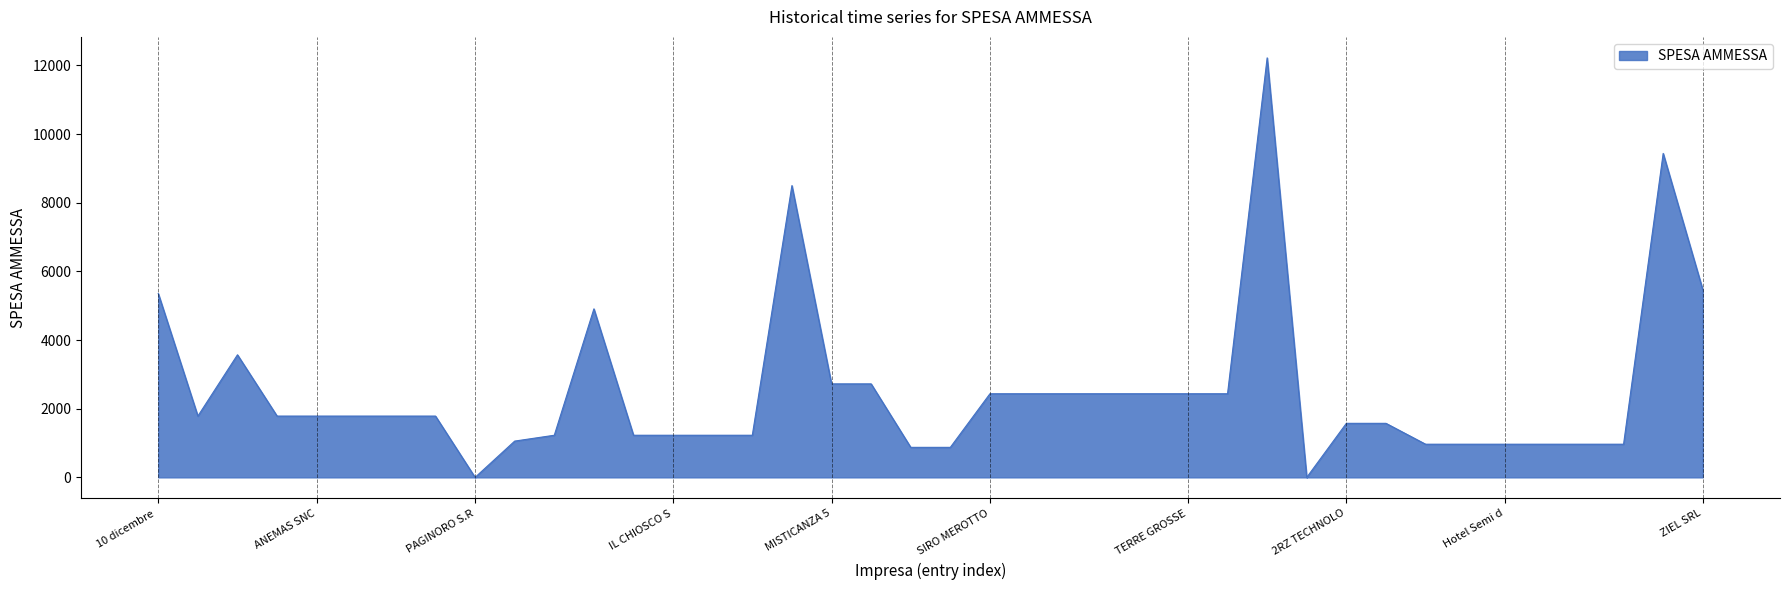

What is the maximum value shown in the chart?

12221.0